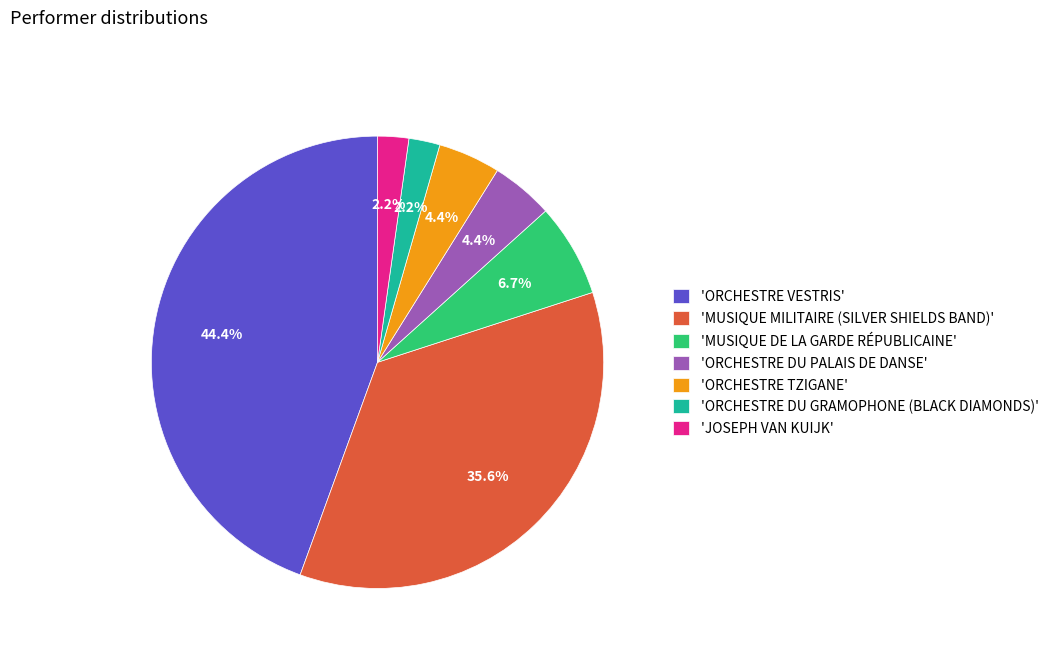

How many slices are in this pie chart?

7